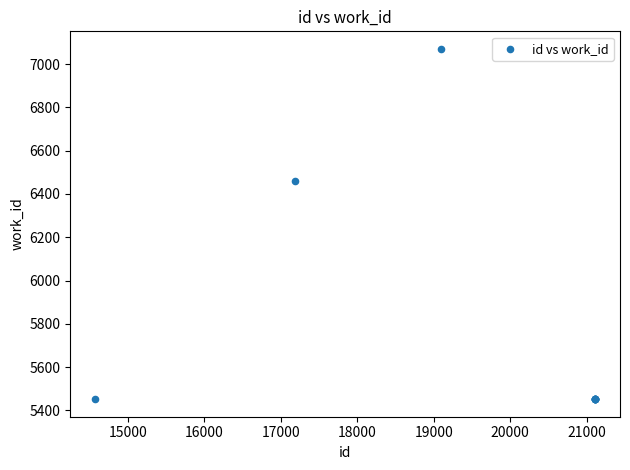

What Y value in the scatter plot is closest to 6261?

6462